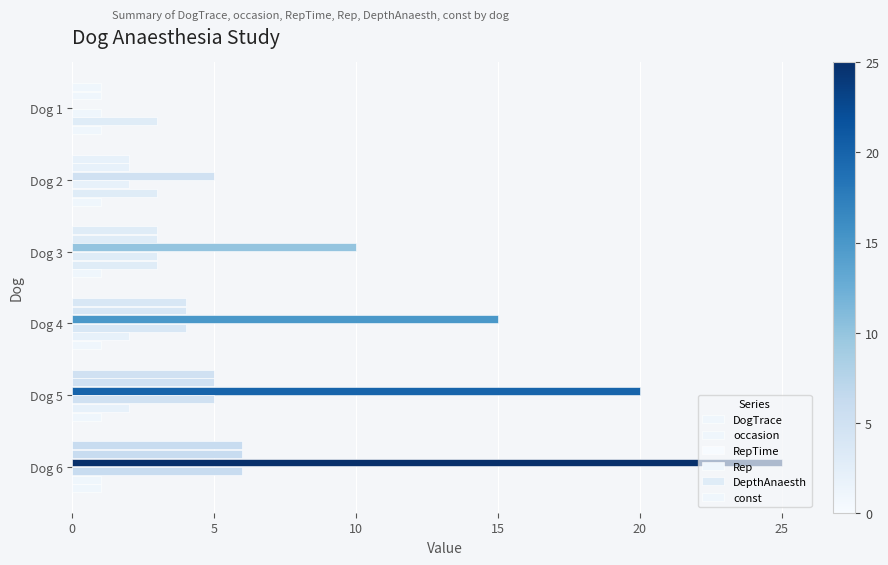

Reading left to right, transcribe all the data shown in this chart.

DogTrace: 1.0	2.0	3.0	4.0	5.0	6.0
occasion: 1.0	2.0	3.0	4.0	5.0	6.0
RepTime: 0.0	5.0	10.0	15.0	20.0	25.0
Rep: 1.0	2.0	3.0	4.0	5.0	6.0
DepthAnaesth: 3.0	3.0	3.0	2.0	2.0	1.0
const: 0.1	0.1	0.1	0.1	0.1	0.1